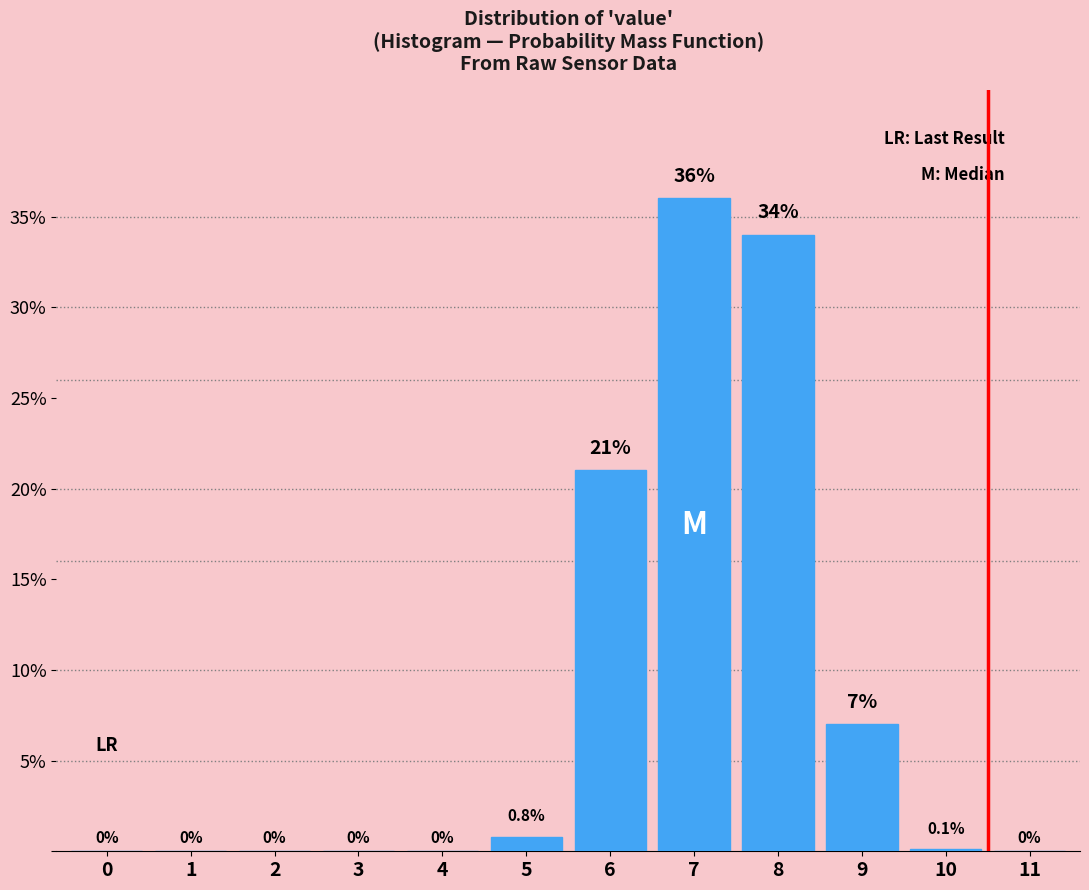

Reading left to right, what are all the values shown in this chart?

0=0.0	1=0.0	2=0.0	3=0.0	4=0.0	5=0.8	6=21.0	7=36.0	8=34.0	9=7.0	10=0.1	11=0.0